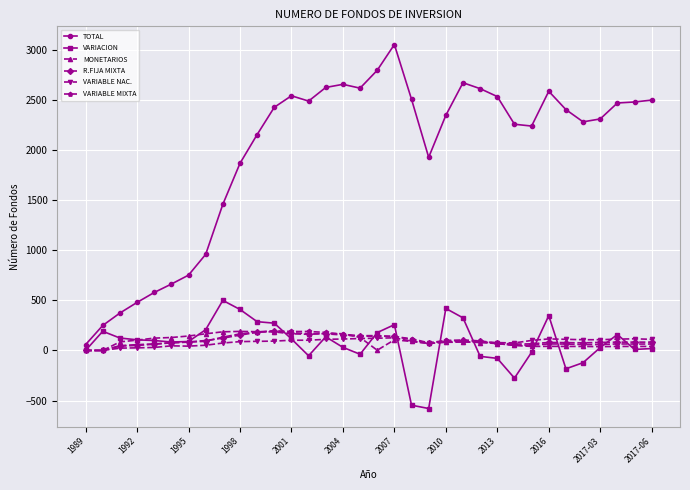

Which series has the largest range (max minus min)?

TOTAL